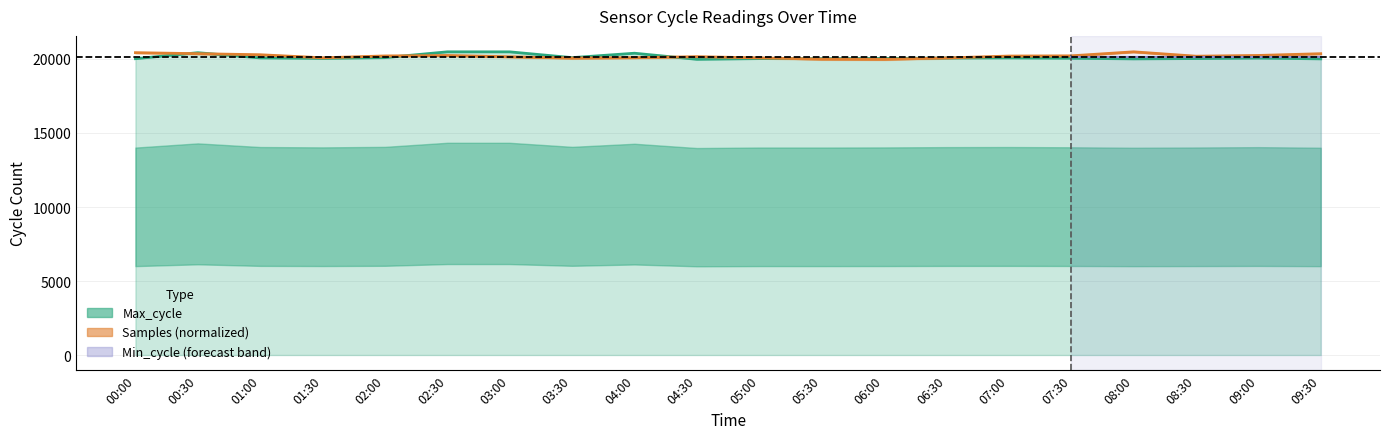

Between 05:00 and 09:00, which series saw the biggest shift?

Samples